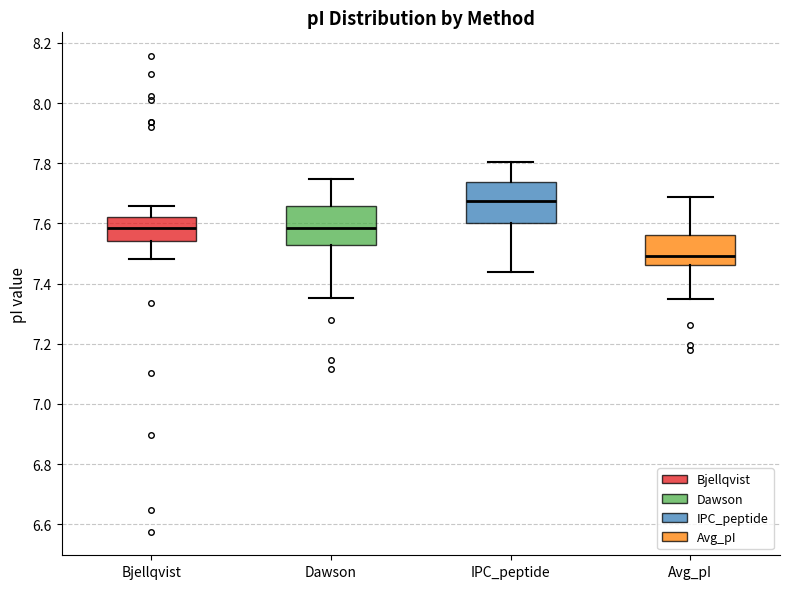

Reading left to right, transcribe this box plot: for each box, give where its median line is, the range the box spans, and where its two whiskers end, as read against the y-axis. The values are not printed on the chart, so give them approximately, as read against the axis.

Bjellqvist: median 7.58, box 7.54 to 7.62, whiskers 7.48 to 7.66
Dawson: median 7.58, box 7.52 to 7.66, whiskers 7.36 to 7.74
IPC_peptide: median 7.68, box 7.60 to 7.74, whiskers 7.44 to 7.80
Avg_pI: median 7.50, box 7.46 to 7.56, whiskers 7.34 to 7.68